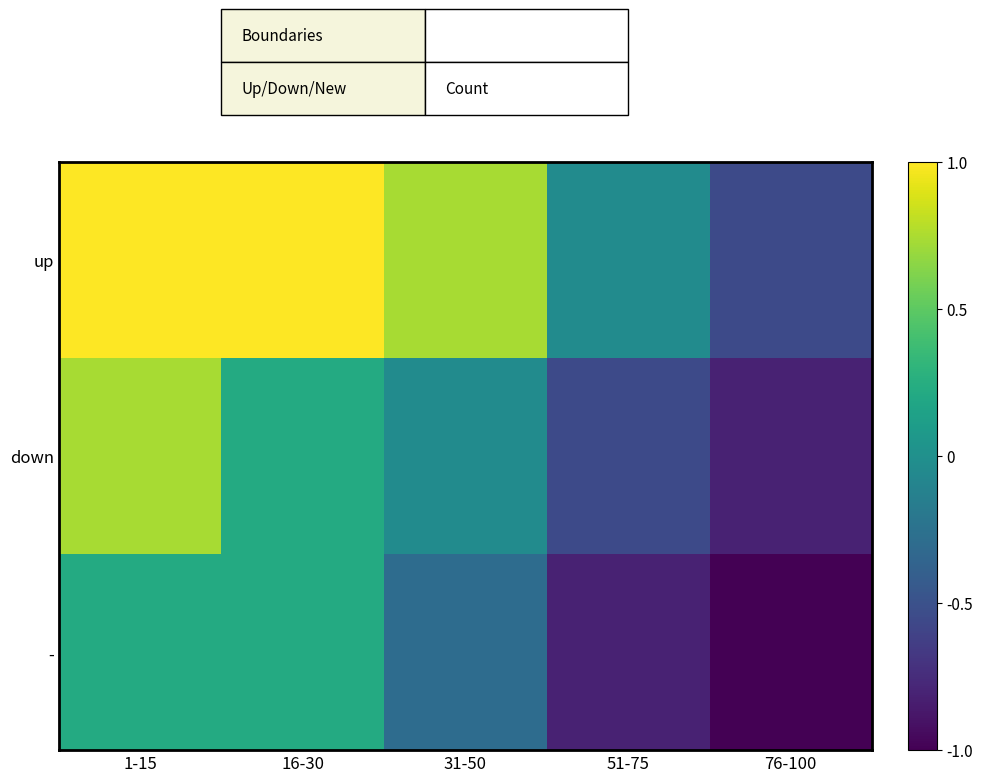

Which series changed the most between 31-50 and 76-100?

up